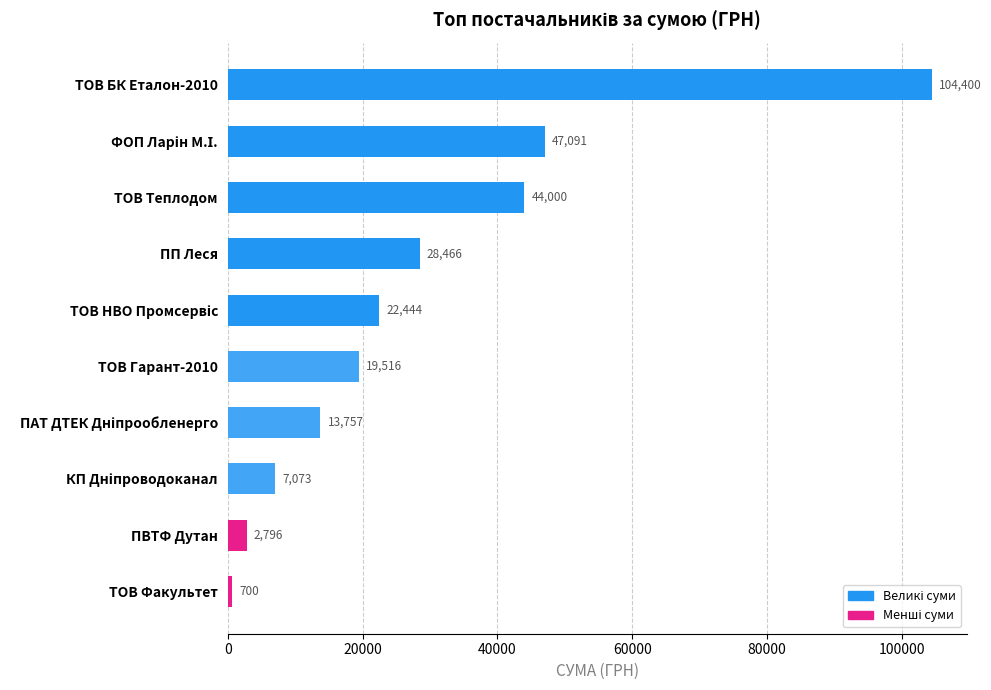

Is it true that the value at ТОВ БК Еталон-2010 is 104400.0?

True